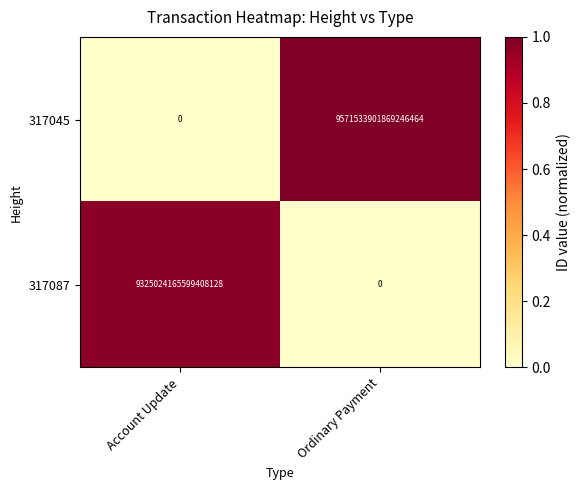

Which series has the widest spread of values?

317045